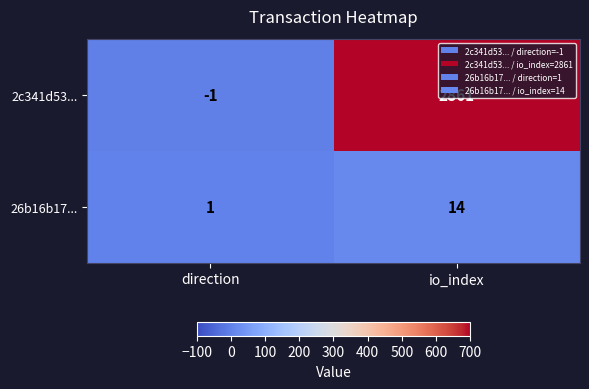

At which category is the sum across all series the highest?

io_index